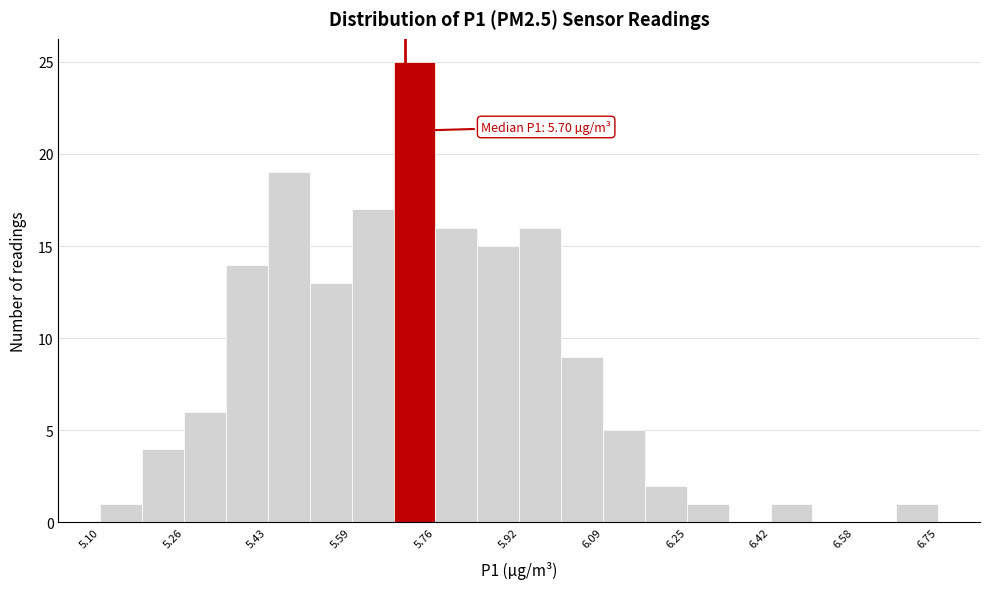

Which range on the x-axis has the tallest bar?

5.68 to 5.76